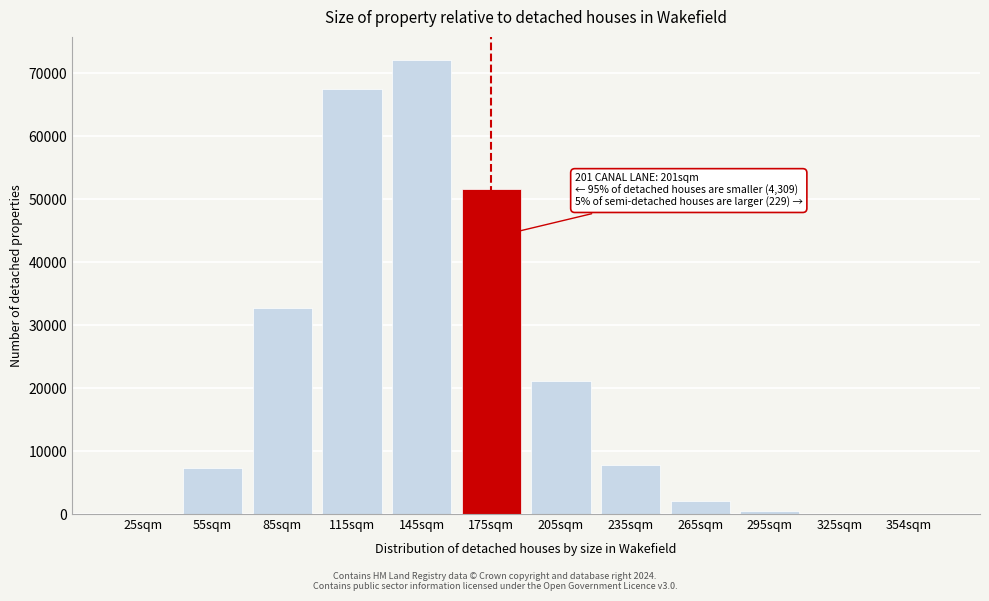

What is the sum of all values?

263137